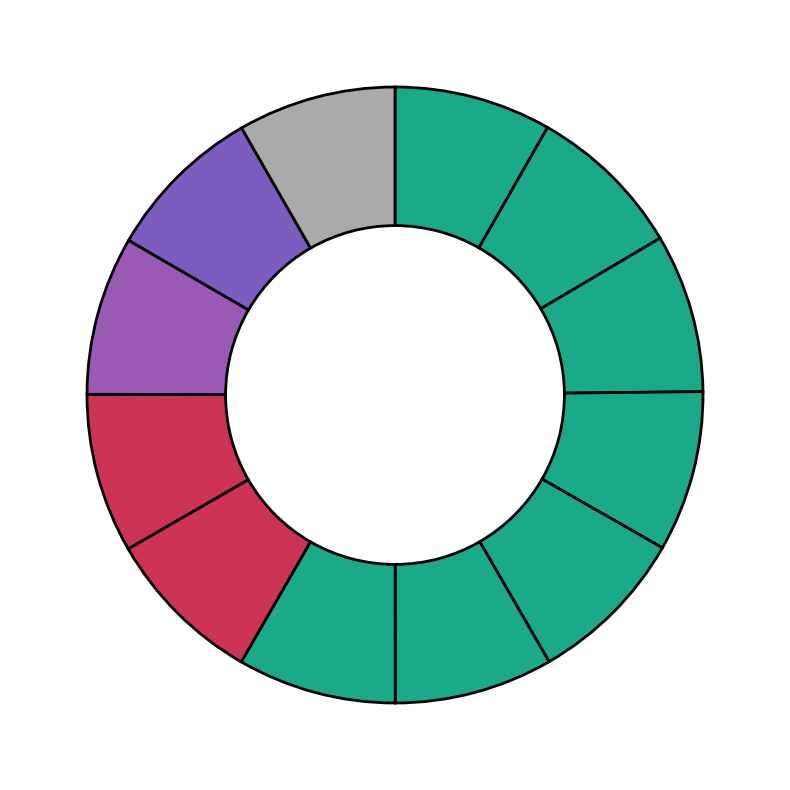

Which slice is the smallest?

Janeiro